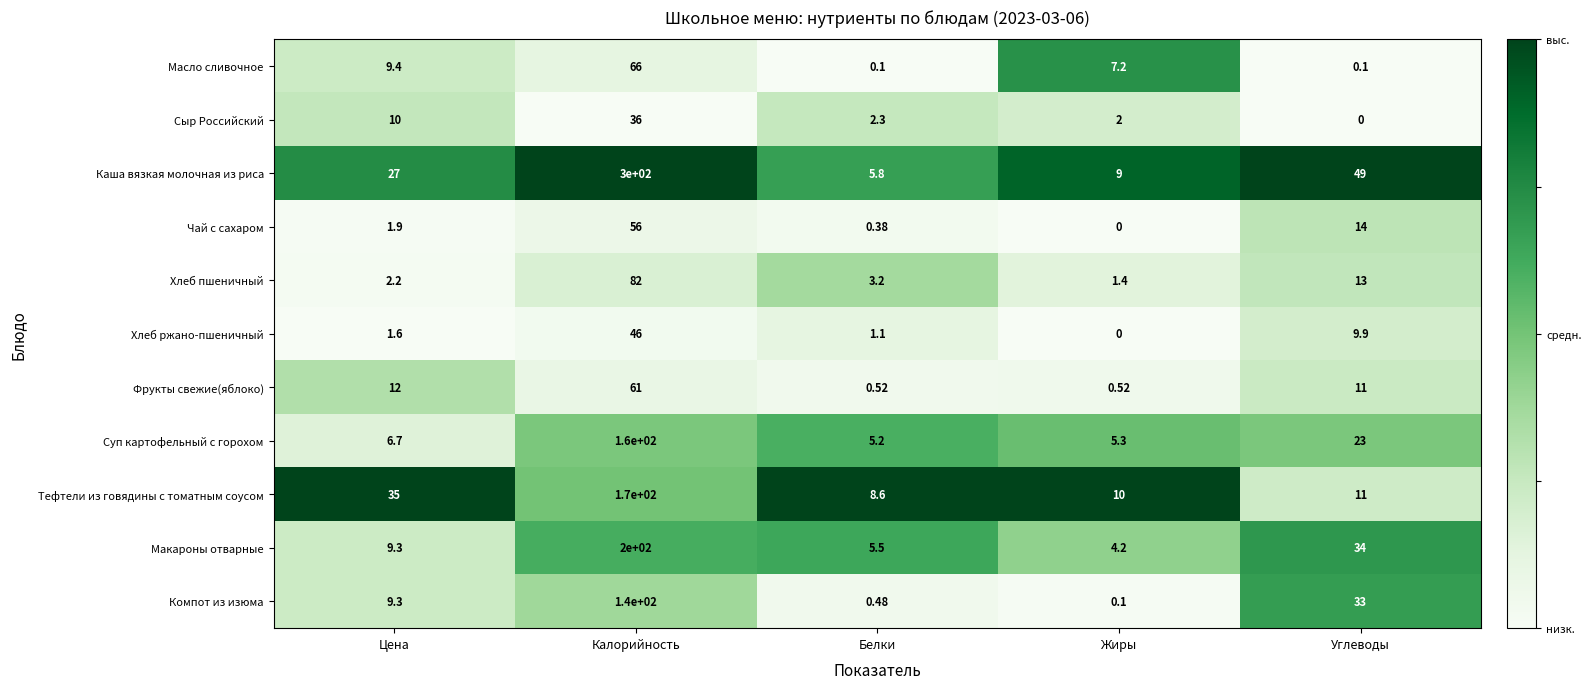

At which category is the sum across all series the highest?

Калорийность